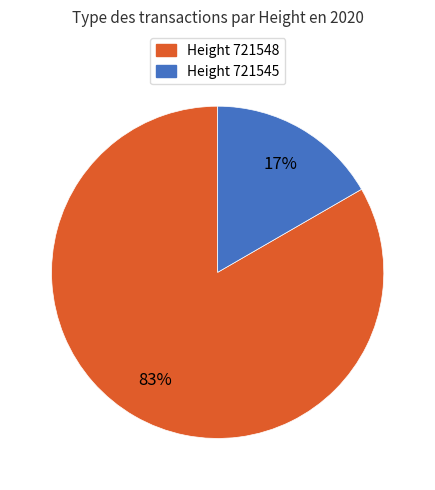

Is there a majority slice in this chart?

Yes